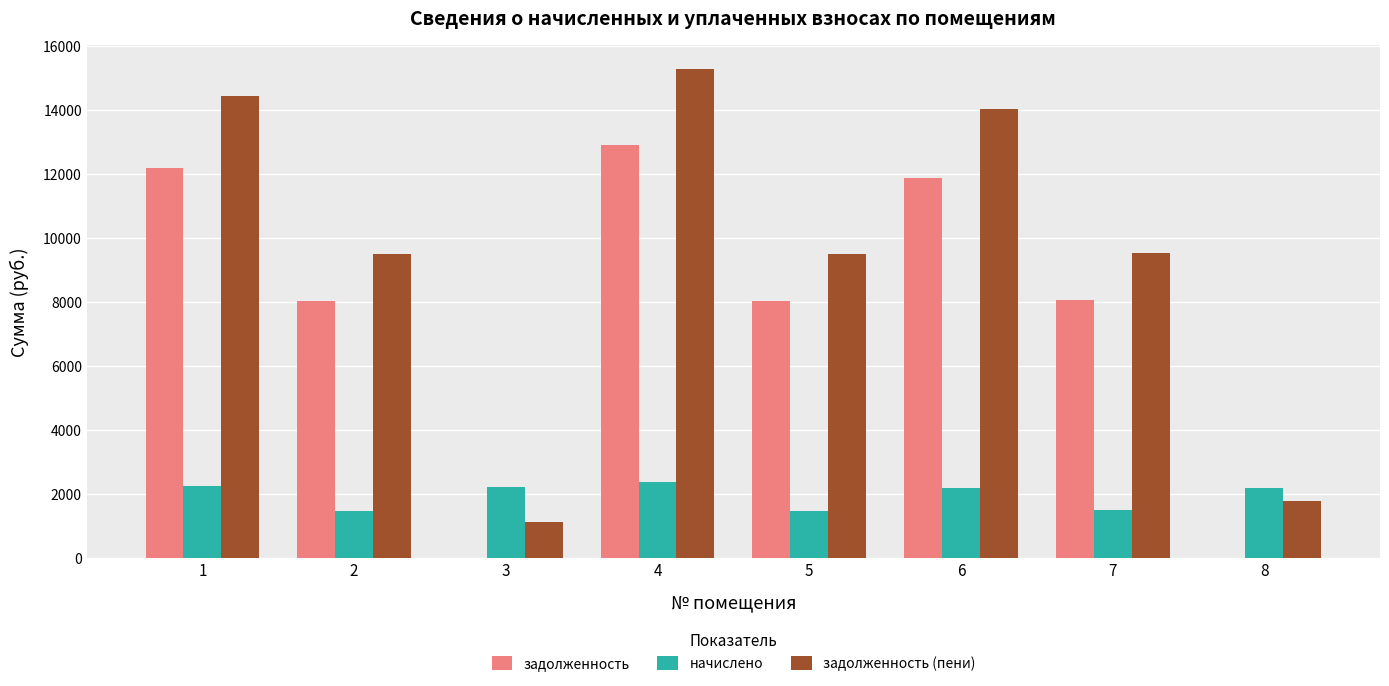

What is the sum of the начислено values at 6 and 7?

3654.7